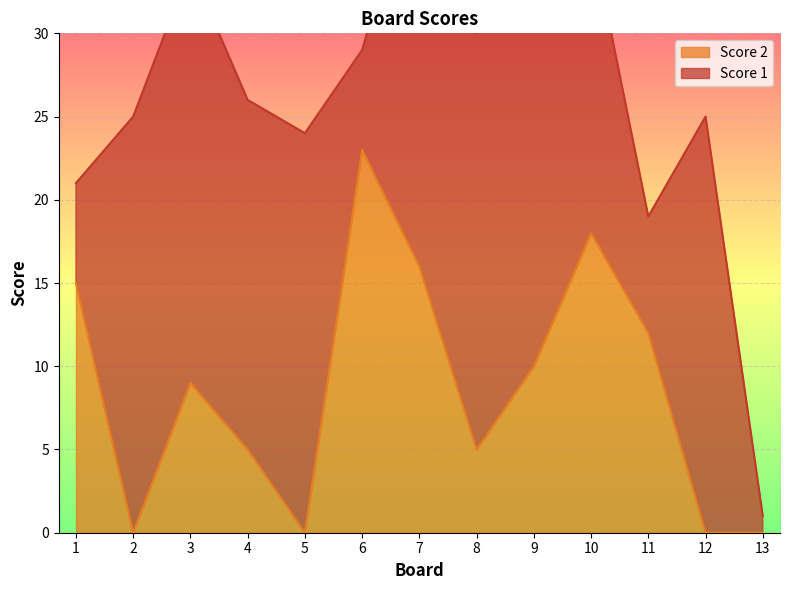

Where does the data first go above 9?

1